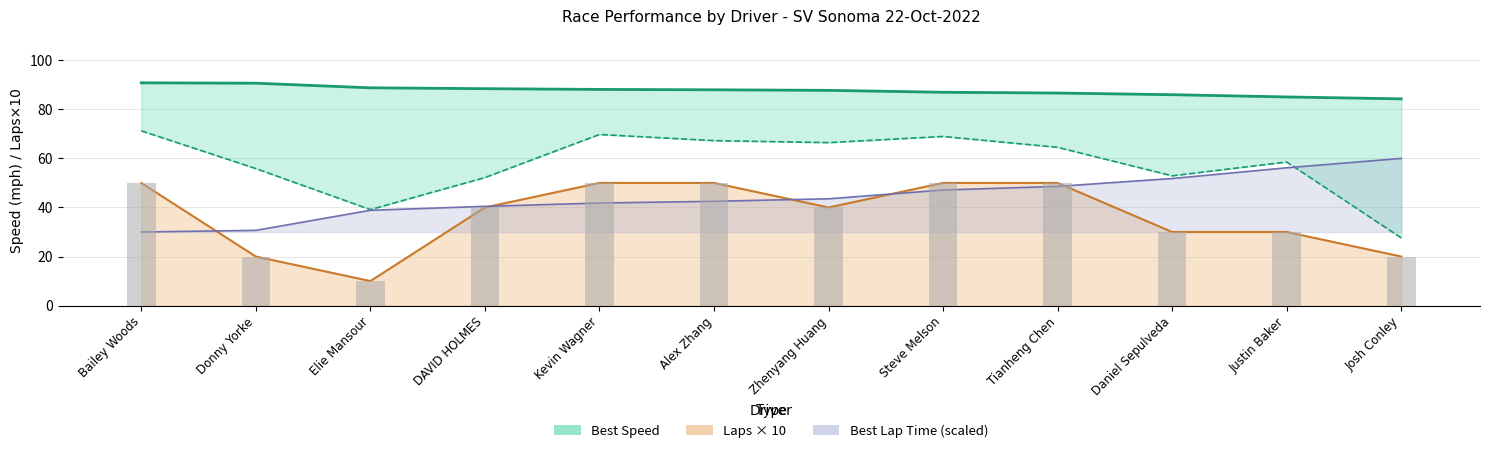

Which series has the largest range (max minus min)?

Average Speed